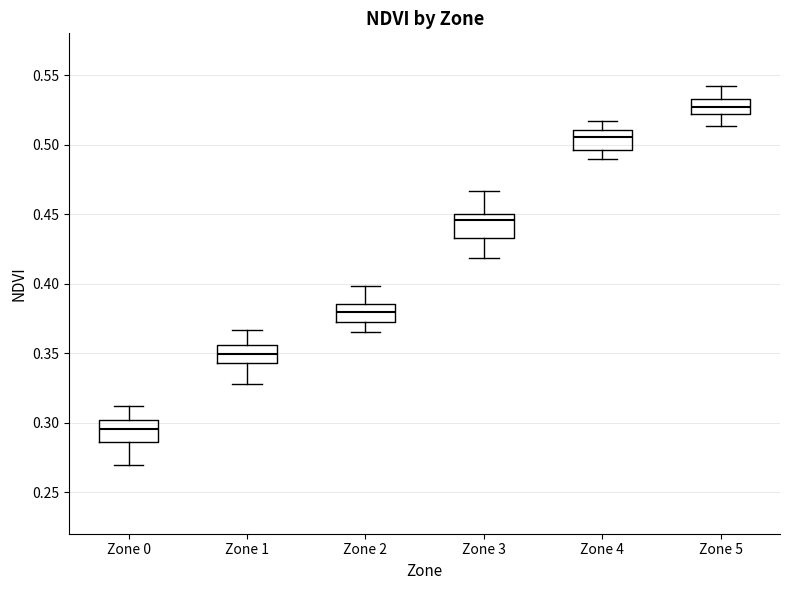

Which box's median line is the lowest?

Zone 0